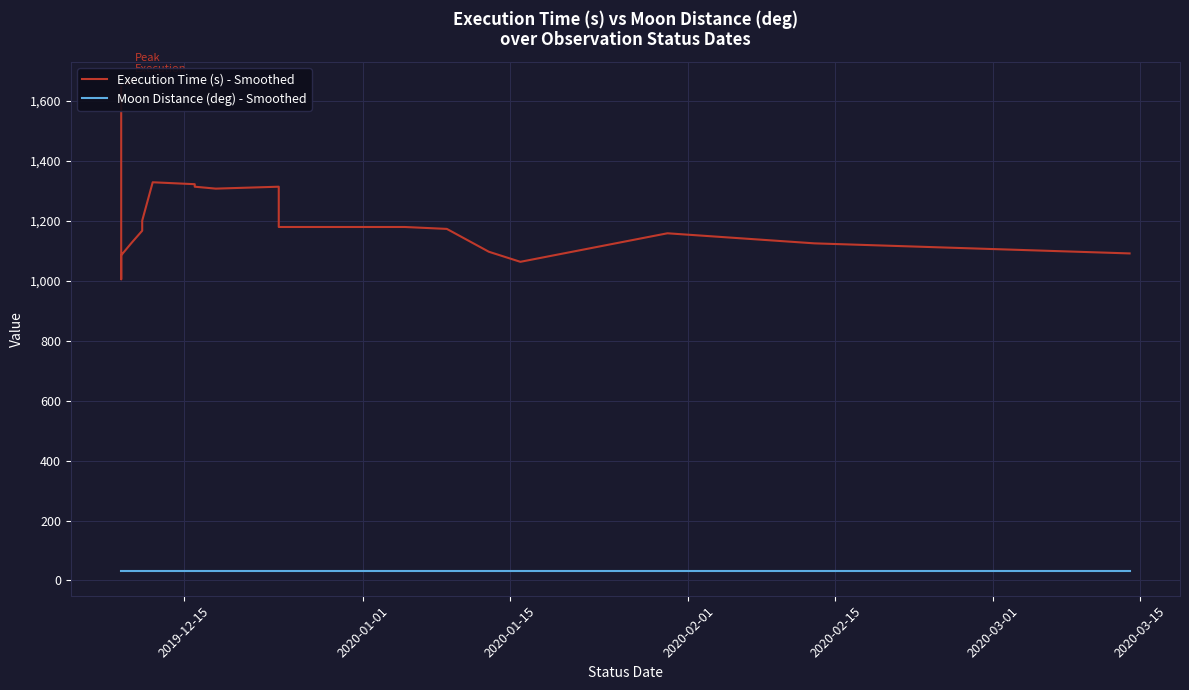

At which label does Moon Distance (deg) - Smoothed reach its minimum?

2019-12-15